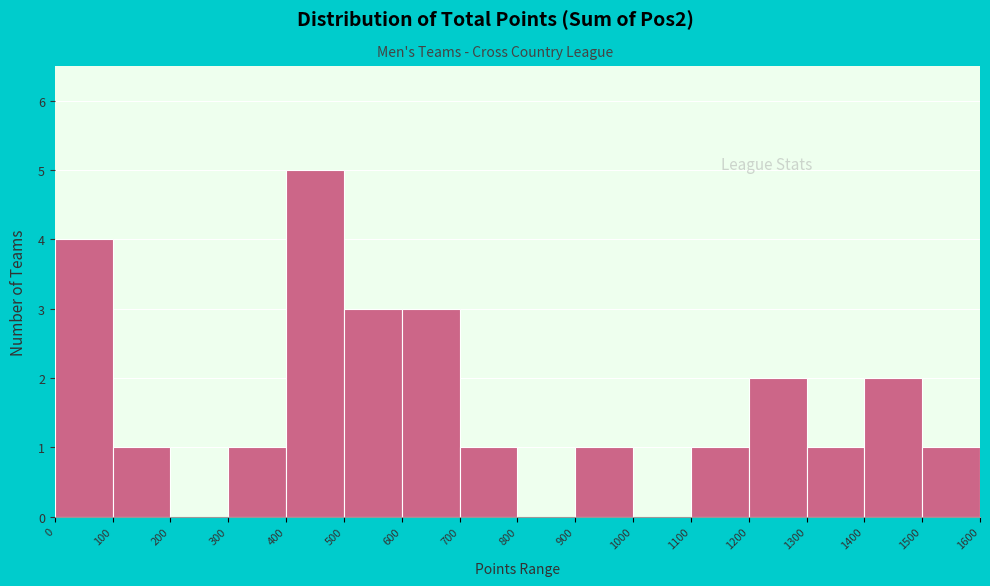

Reading left to right, list every bar in this chart as the range it spans on the x-axis followed by its height. The values are not printed on the chart, so give them approximately, as read against the axis.

0 to 100: 4
100 to 200: 1
200 to 300: 0
300 to 400: 1
400 to 500: 5
500 to 600: 3
600 to 700: 3
700 to 800: 1
800 to 900: 0
900 to 1000: 1
1000 to 1100: 0
1100 to 1200: 1
1200 to 1300: 2
1300 to 1400: 1
1400 to 1500: 2
1500 to 1600: 1